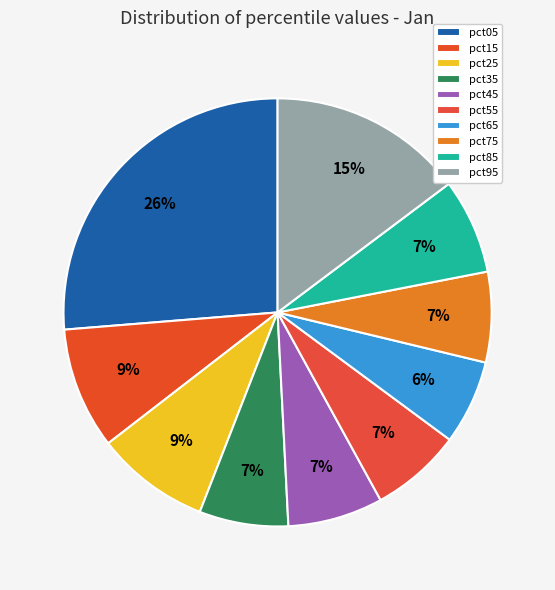

Count the number of slices in the pie.

10